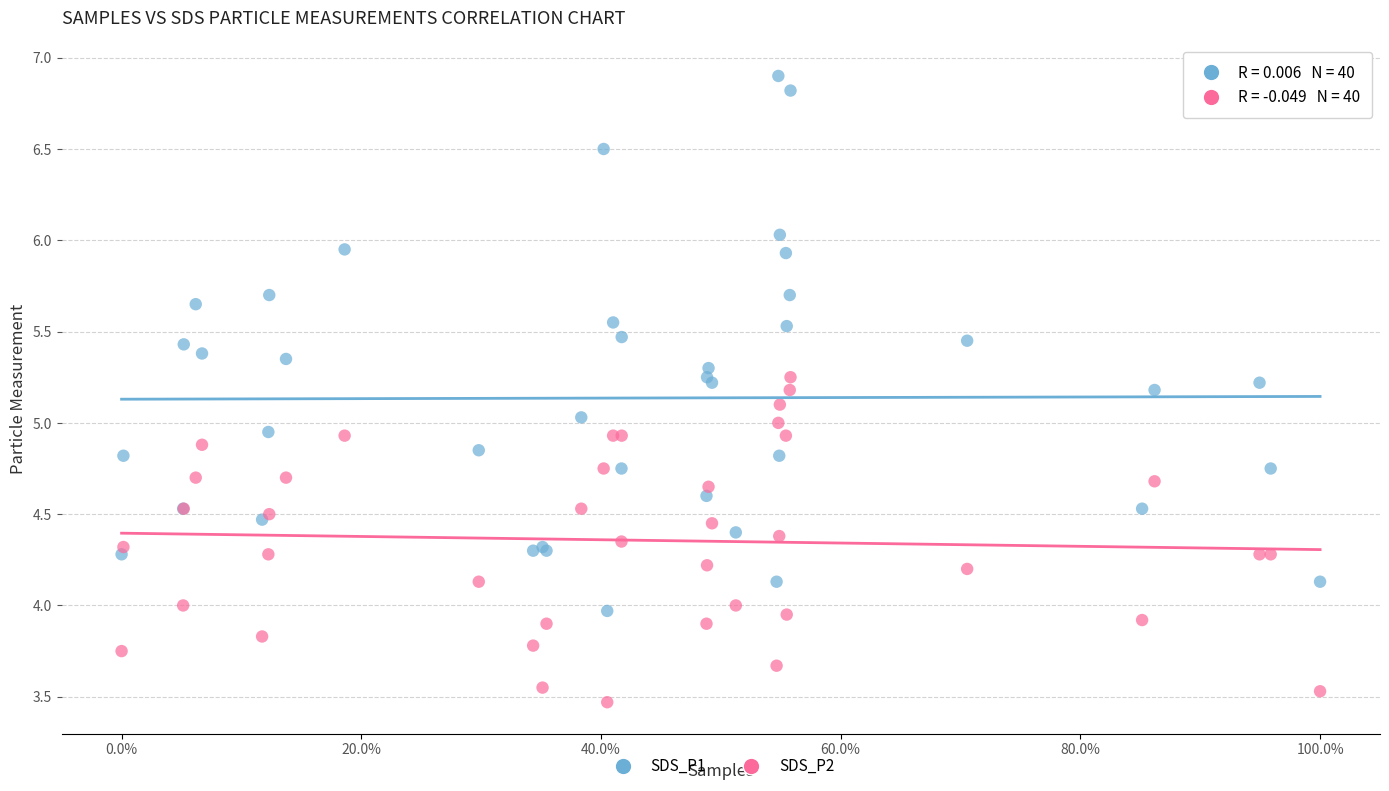

What is the X range (max minus min) for the scatter plot?

1.0